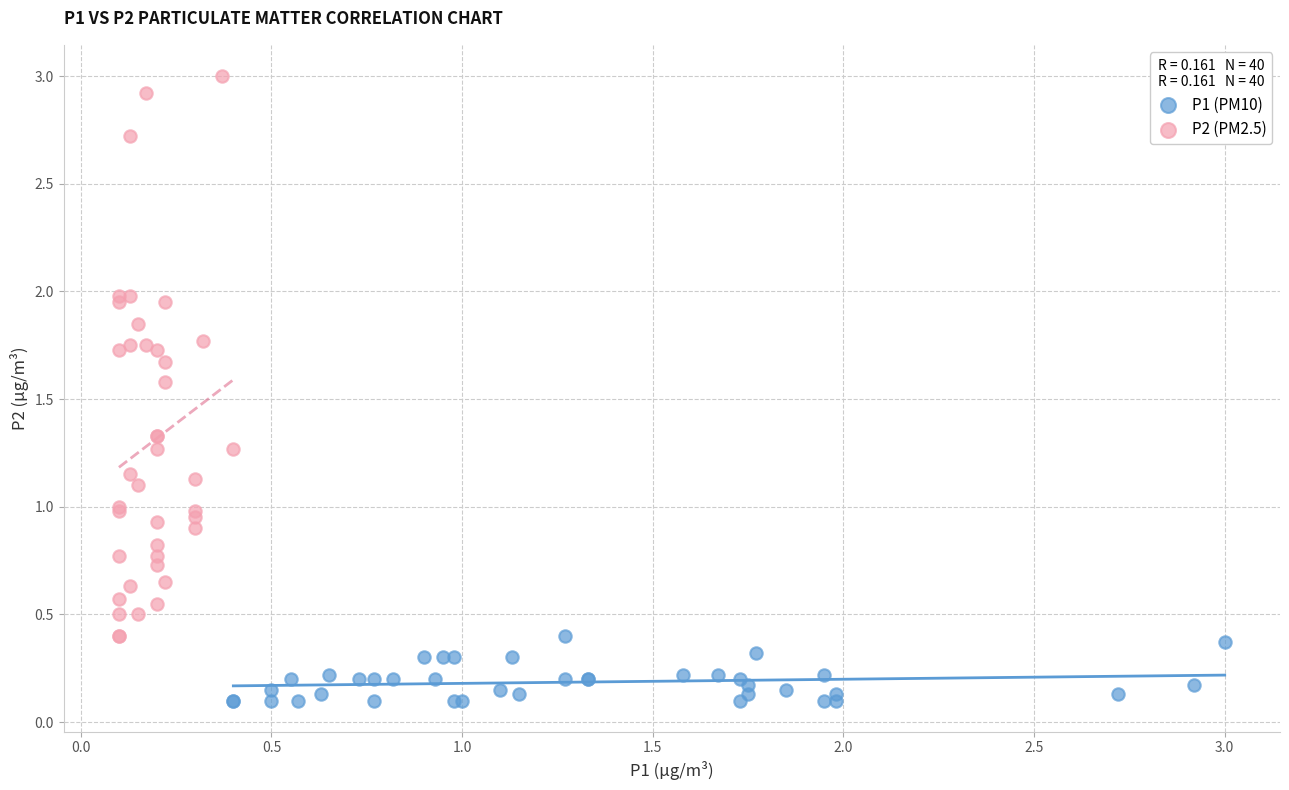

Which series has the widest spread of Y values?

P2 (PM2.5)